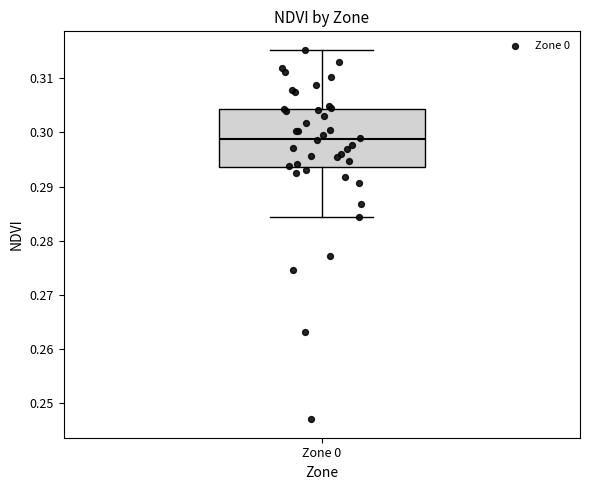

Where does the upper whisker of the box for Zone 0 end on the y-axis? The values are not printed on the chart, so give them approximately, as read against the axis.

0.315